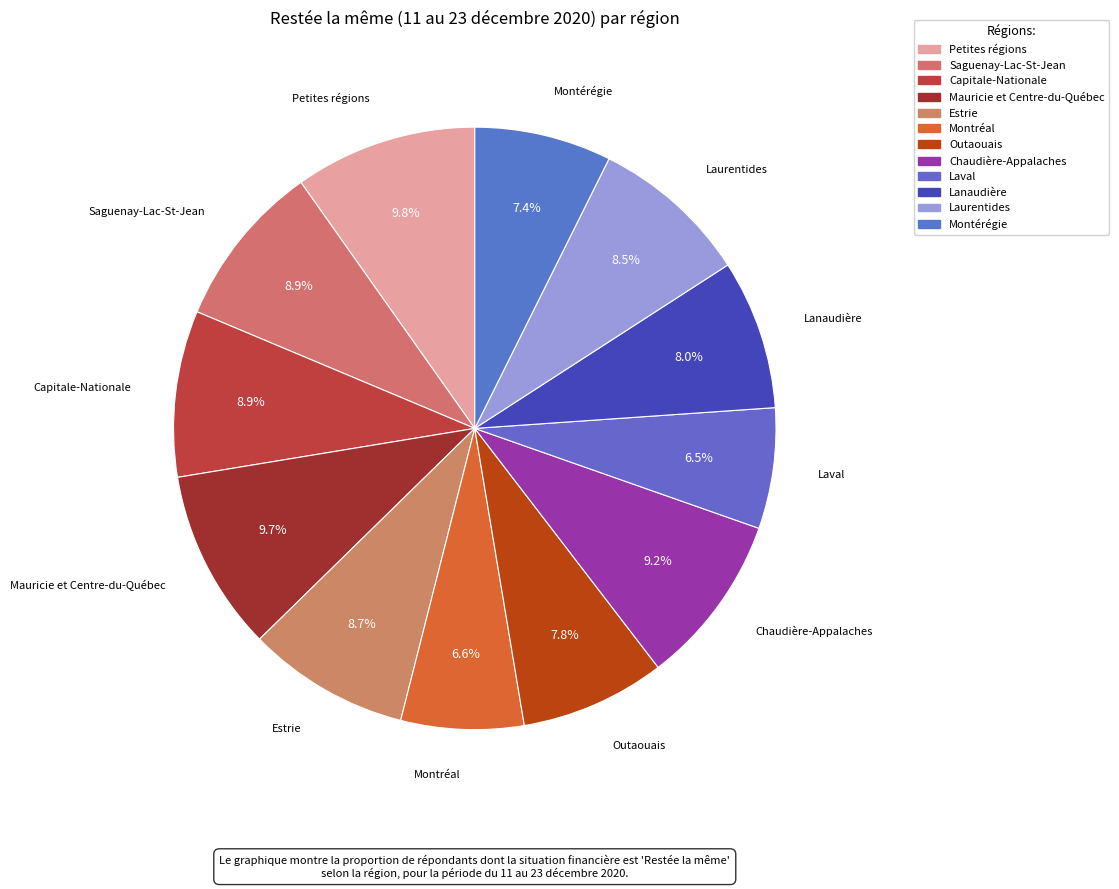

What percentage is NOT represented by Laurentides?

91.5%